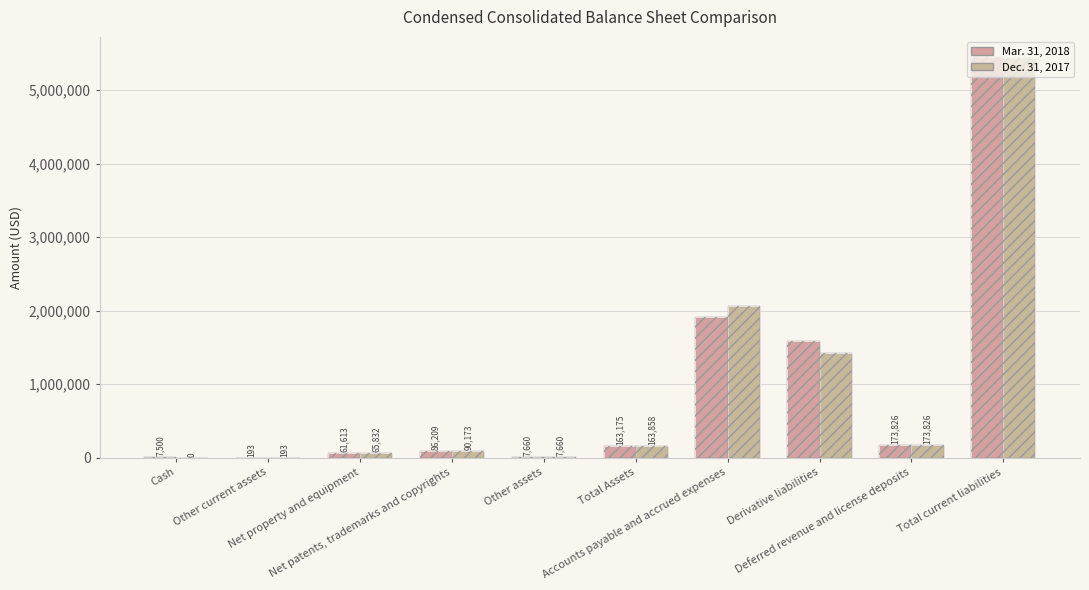

What is the sum of all Mar. 31, 2018 values?

9446839